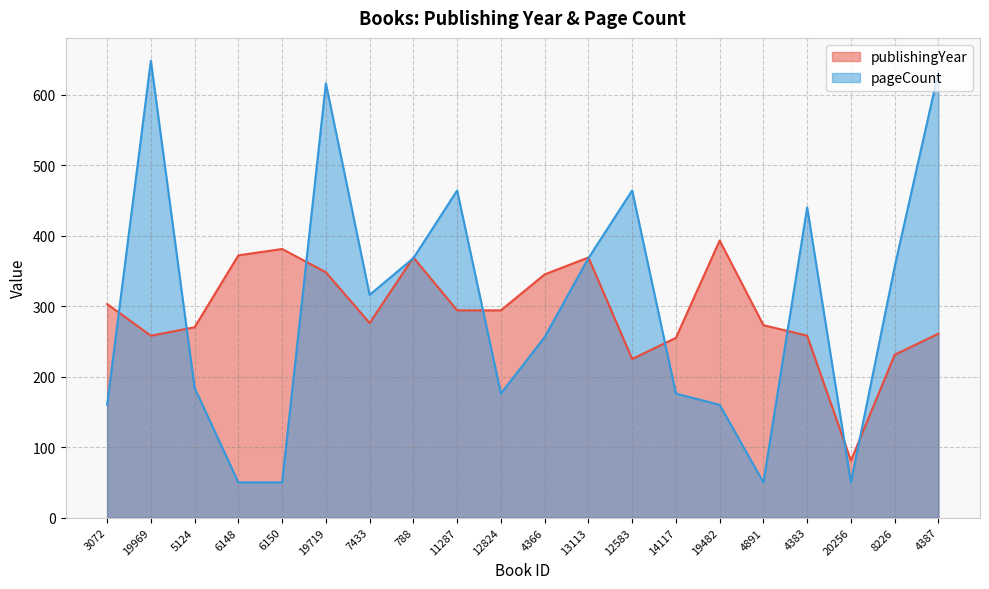

What is the sum of the pageCount values at 7433 and 4366?

572